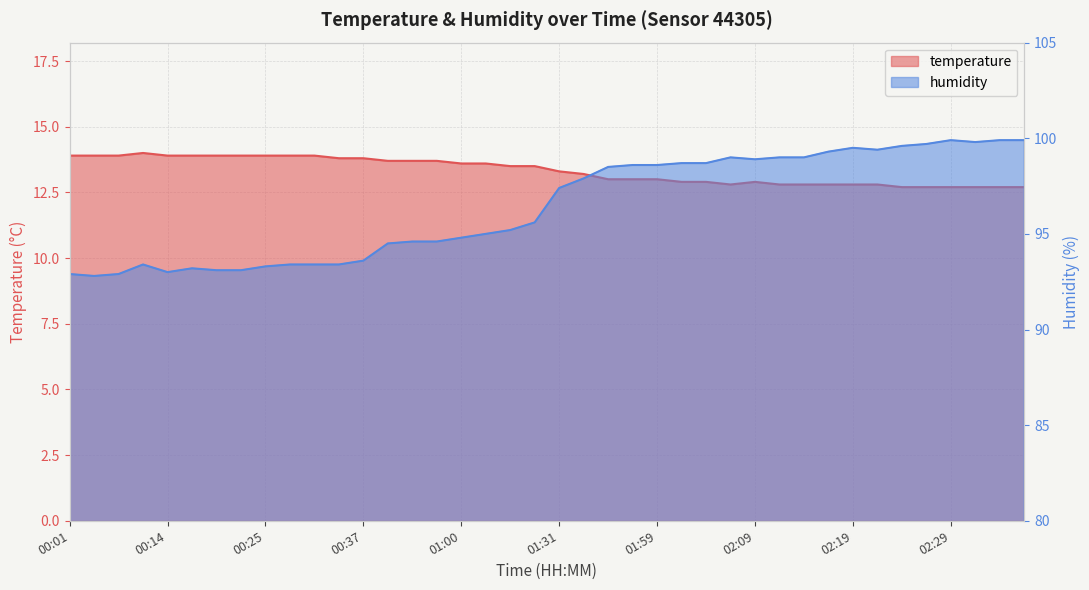

Which has a higher value, 00:19 or 01:00?

00:19